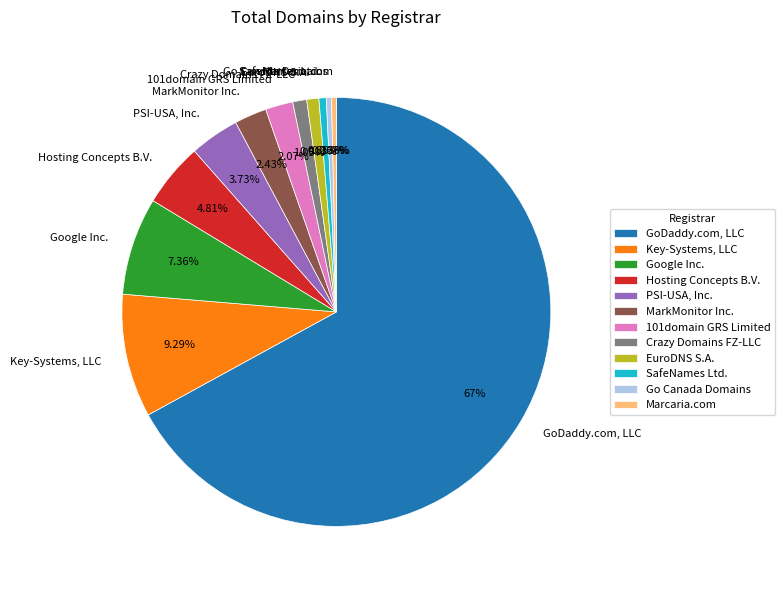

What portion of the pie excludes EuroDNS S.A.?

99.1%